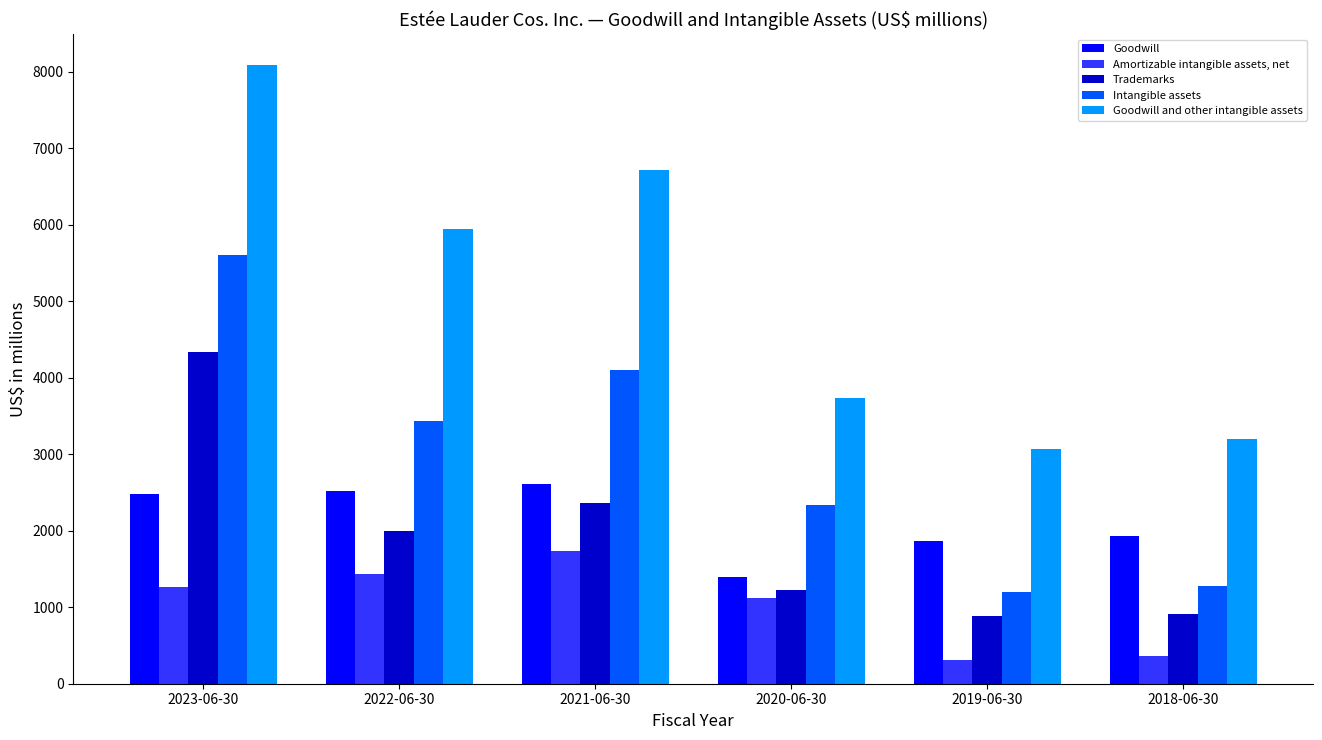

Count the number of data series in this chart.

5